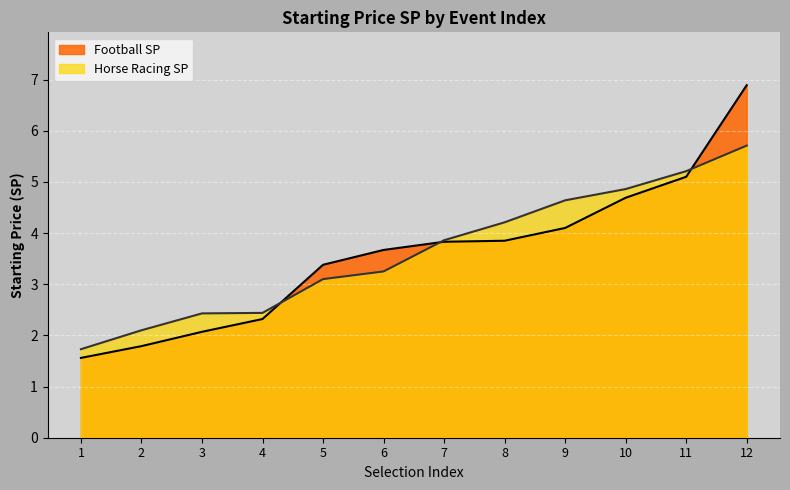

What is the lowest value of the Football SP series?

1.6